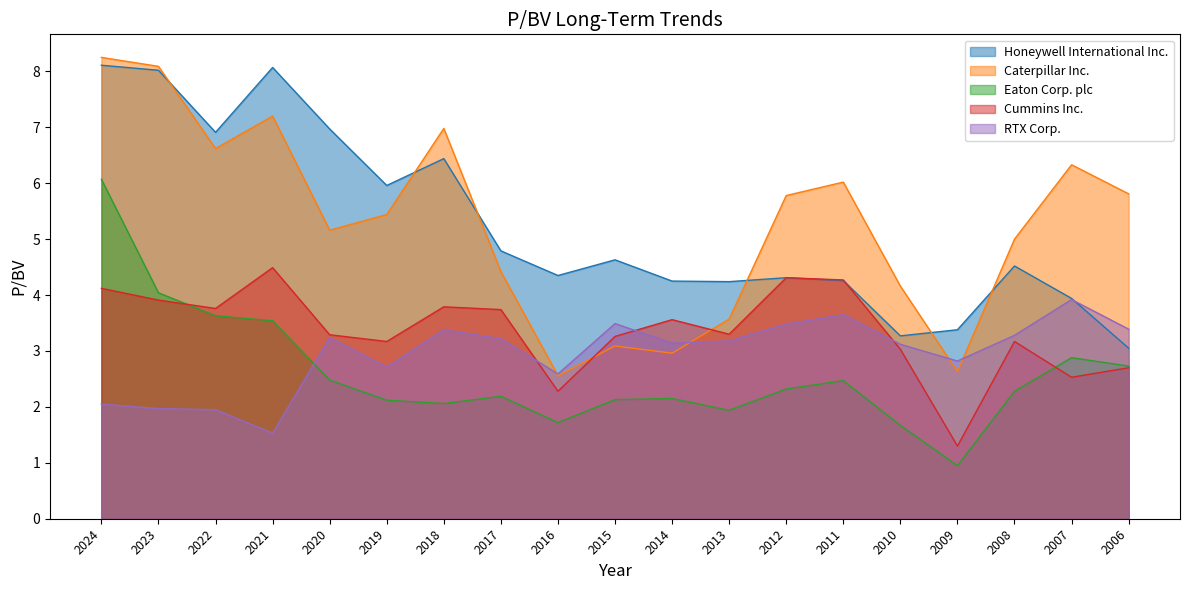

Is it true that Eaton Corp. plc equals 2.5 at 2011?

True